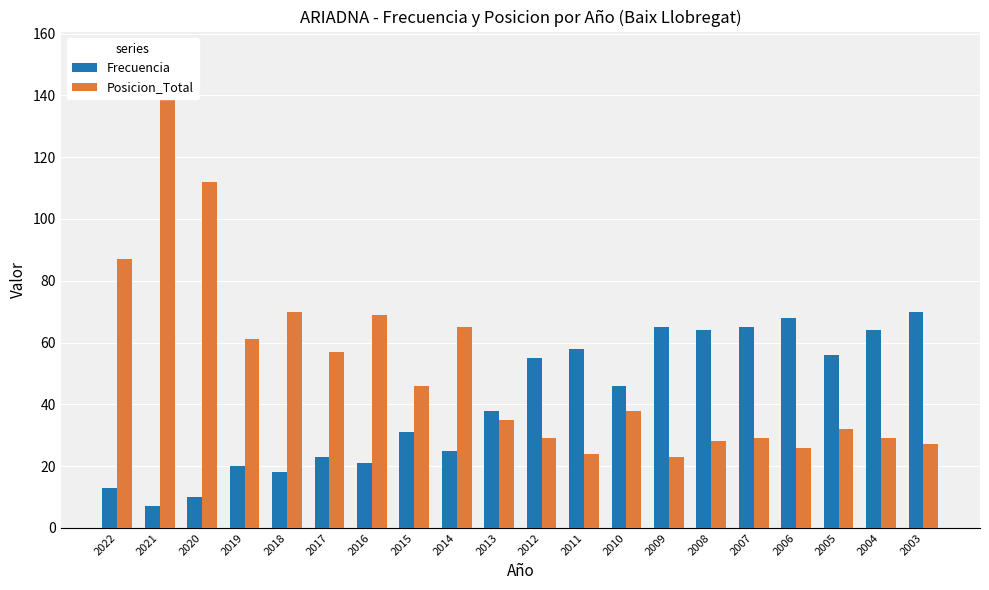

The value of Frecuencia at 2015 is 45. True or false?

False